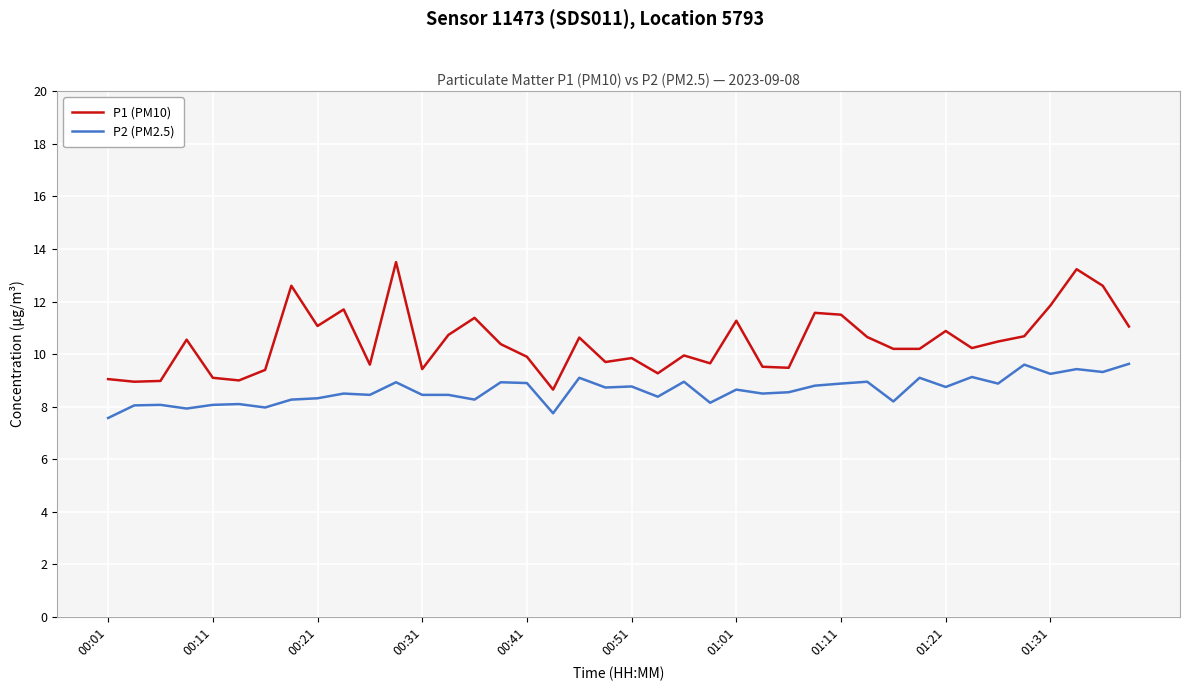

What is the lowest value of the P1 (PM10) series?

8.7